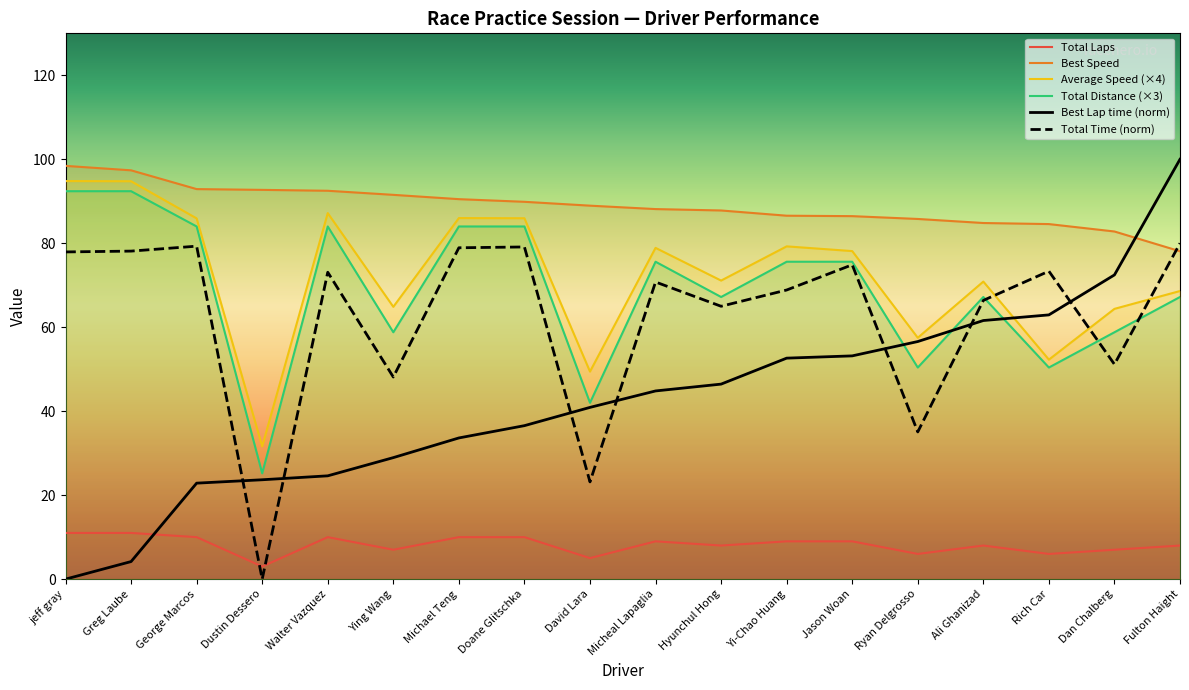

Which series has the largest total across all categories?

Best Speed